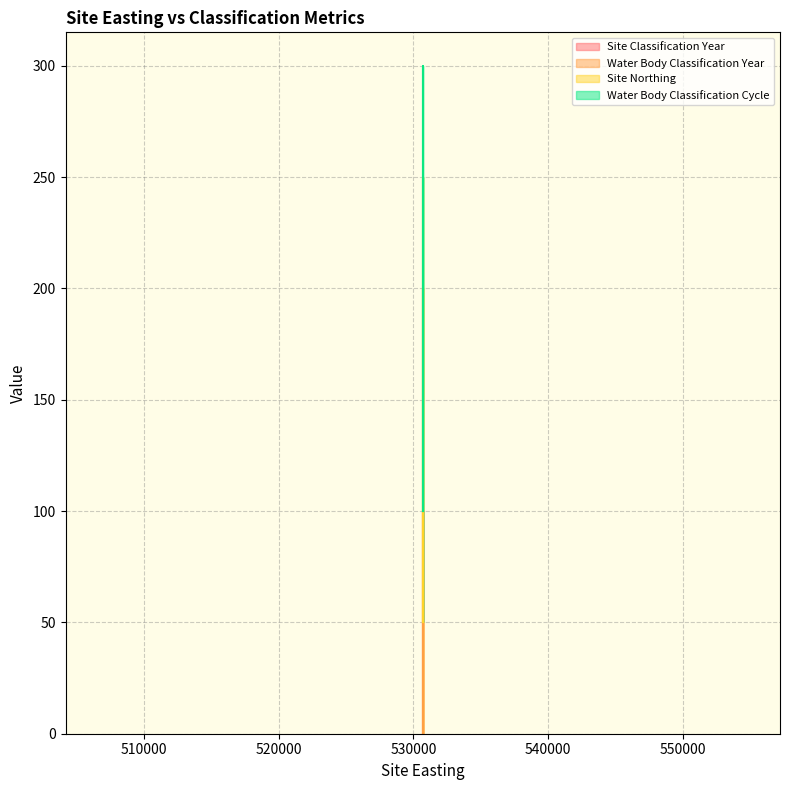

How many values in the Water Body Classification Year series exceed 0?

4